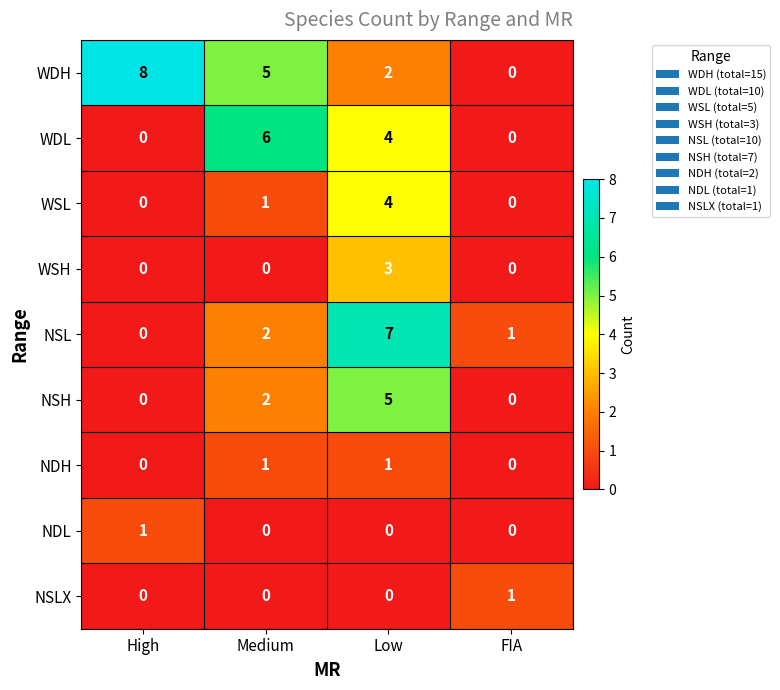

Which series changed the most between High and FIA?

WDH